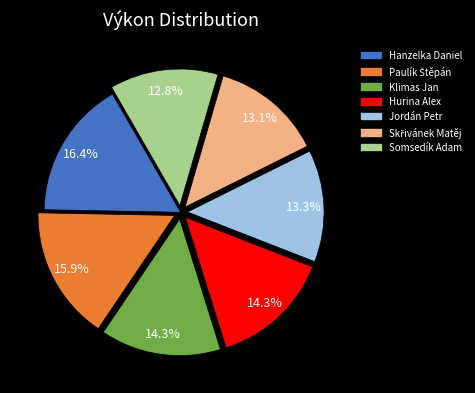

Is the sum of Jordán Petr and Somsedík Adam greater than half?

No